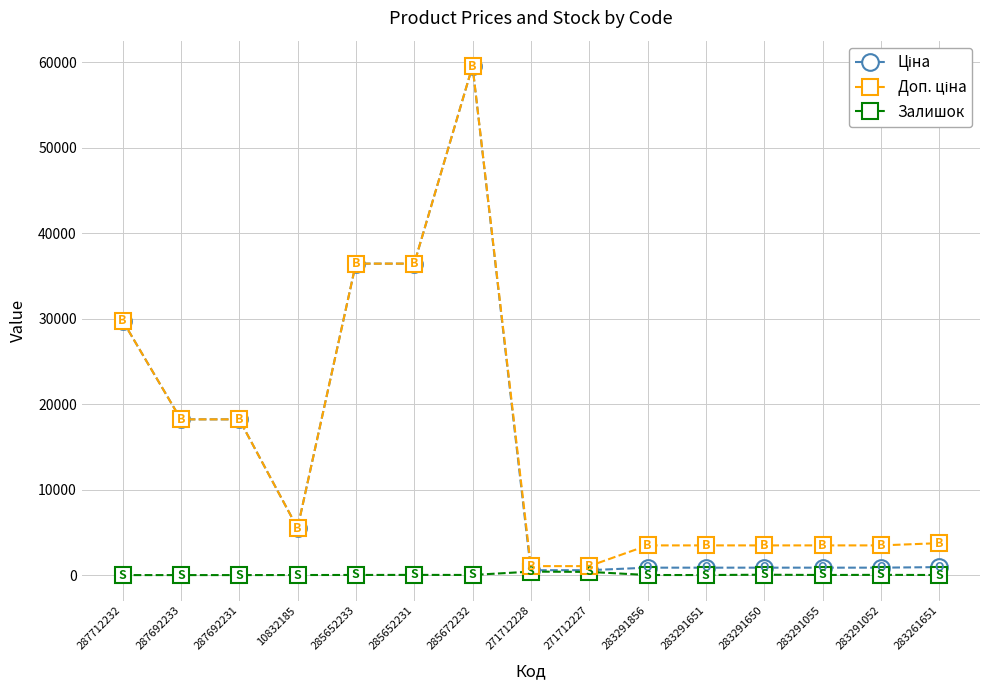

What is the greatest value displayed?

59523.0